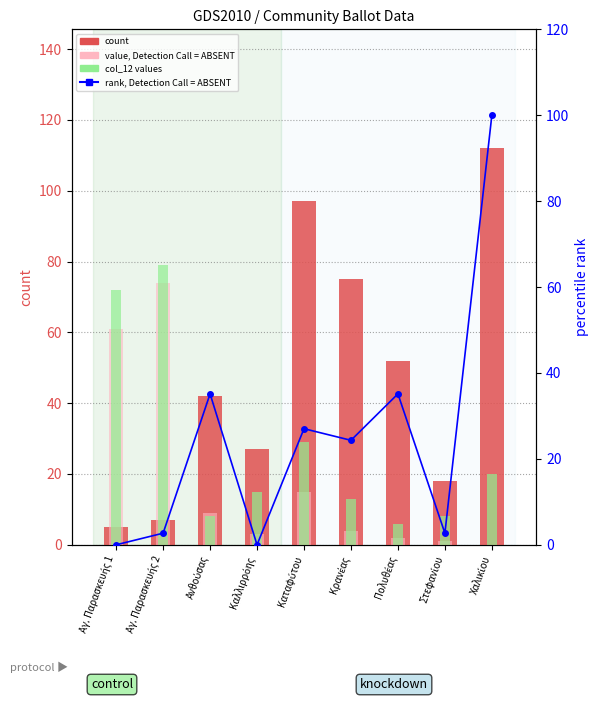

Between Αγ. Παρασκευής 2 and Καλλιρρόης, which series saw the biggest shift?

col_25 (value, ABSENT)